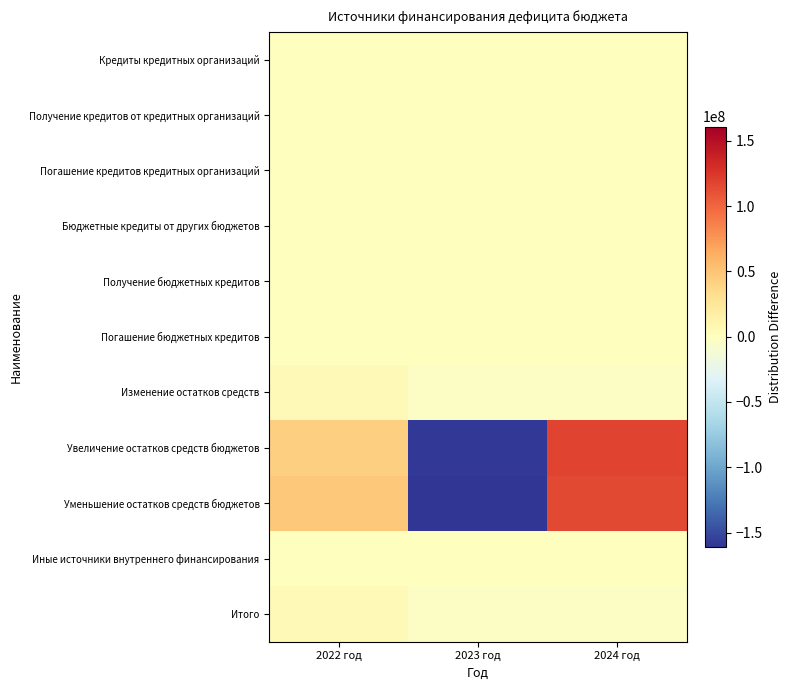

Reading left to right, what are all the values shown in this chart?

Кредиты кредитных организаций: 2022 год=0.0	2023 год=0.0	2024 год=0.0
Получение кредитов от кредитных организаций: 2022 год=0.0	2023 год=0.0	2024 год=0.0
Погашение кредитов кредитных организаций: 2022 год=0.0	2023 год=0.0	2024 год=0.0
Бюджетные кредиты от других бюджетов: 2022 год=0.0	2023 год=0.0	2024 год=0.0
Получение бюджетных кредитов: 2022 год=0.0	2023 год=0.0	2024 год=0.0
Погашение бюджетных кредитов: 2022 год=0.0	2023 год=0.0	2024 год=0.0
Изменение остатков средств: 2022 год=6127630.2	2023 год=-3063815.1	2024 год=-3063815.1
Увеличение остатков средств бюджетов: 2022 год=41673647.5	2023 год=-159659171.9	2024 год=117985524.3
Уменьшение остатков средств бюджетов: 2022 год=47801277.8	2023 год=-162722987.0	2024 год=114921709.2
Иные источники внутреннего финансирования: 2022 год=0.0	2023 год=0.0	2024 год=0.0
Итого: 2022 год=6127630.2	2023 год=-3063815.1	2024 год=-3063815.1